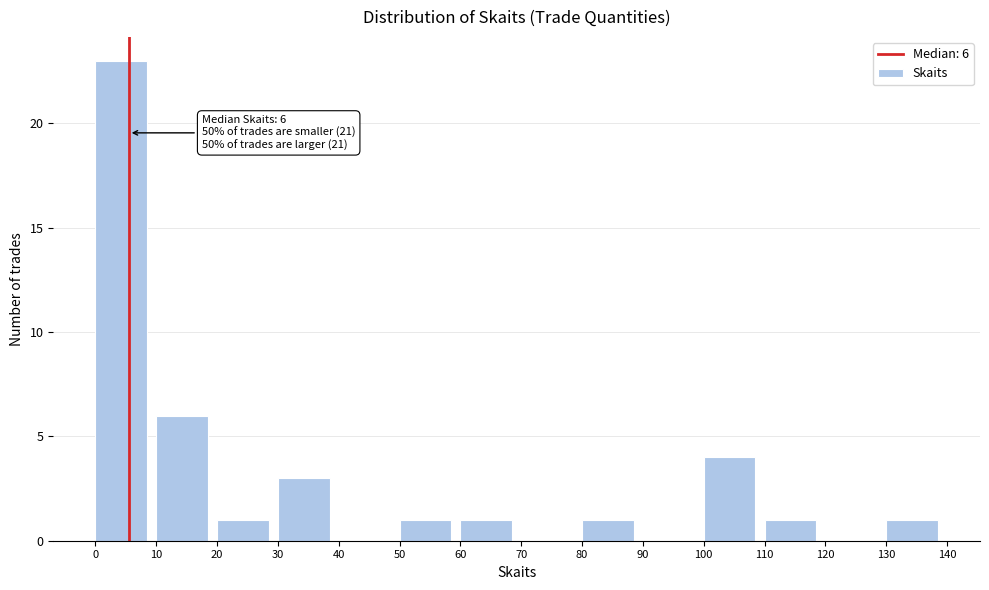

Over which range of the x-axis is the bar tallest?

0 to 10